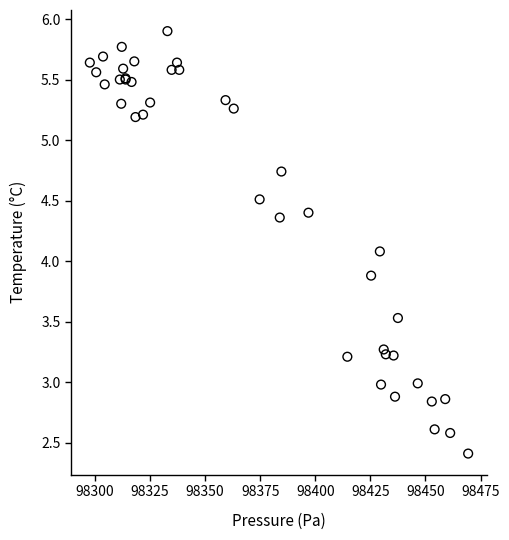

What Y value in the scatter plot is closest to 4?

4.1